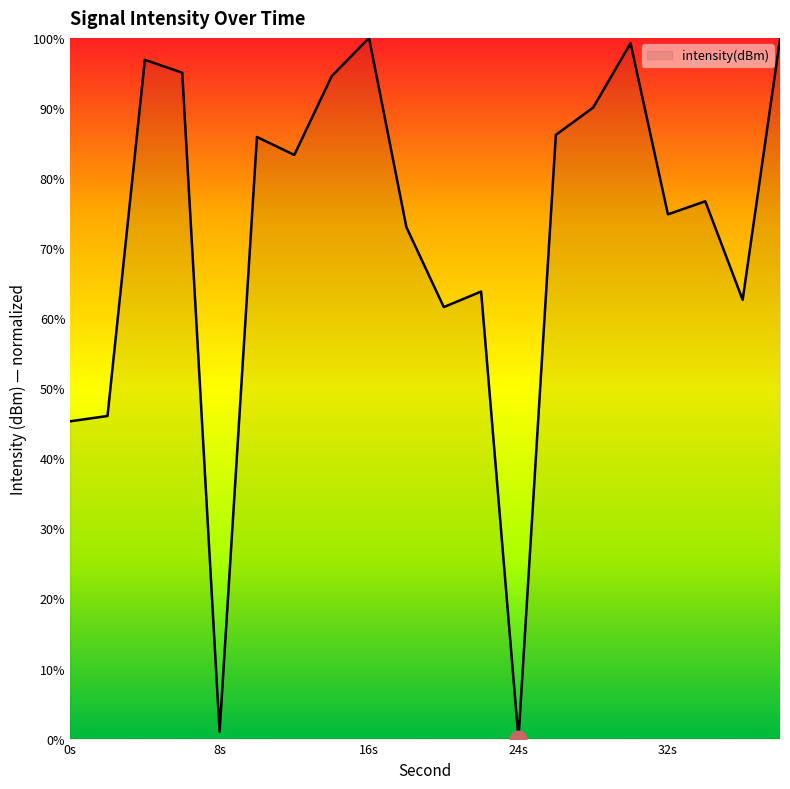

What is the difference between the maximum and minimum values?

100.0